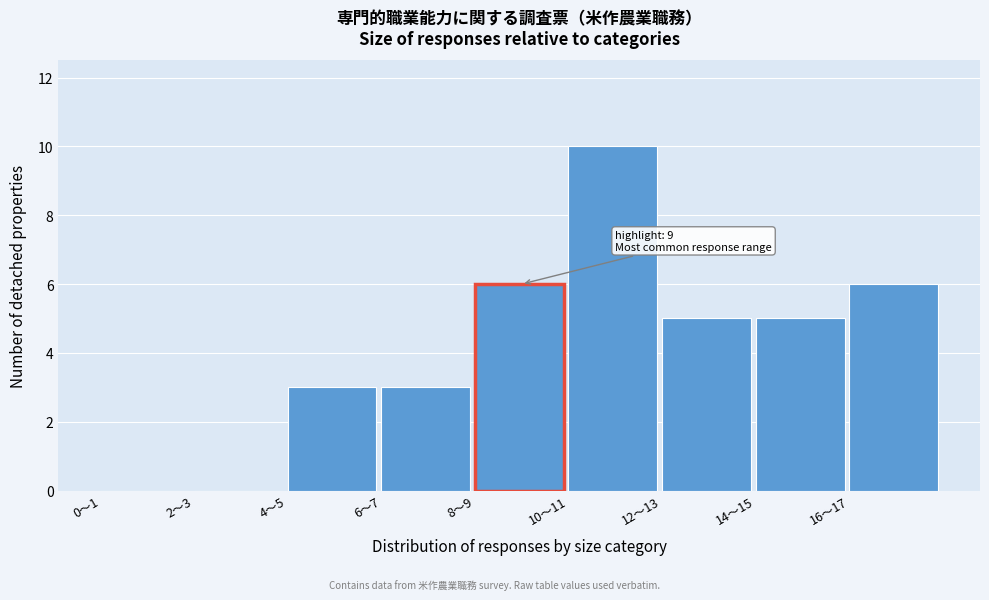

Reading left to right, extract all data points from this chart.

0～1=0	2～3=0	4～5=3	6～7=3	8～9=6	10～11=10	12～13=5	14～15=5	16～17=6